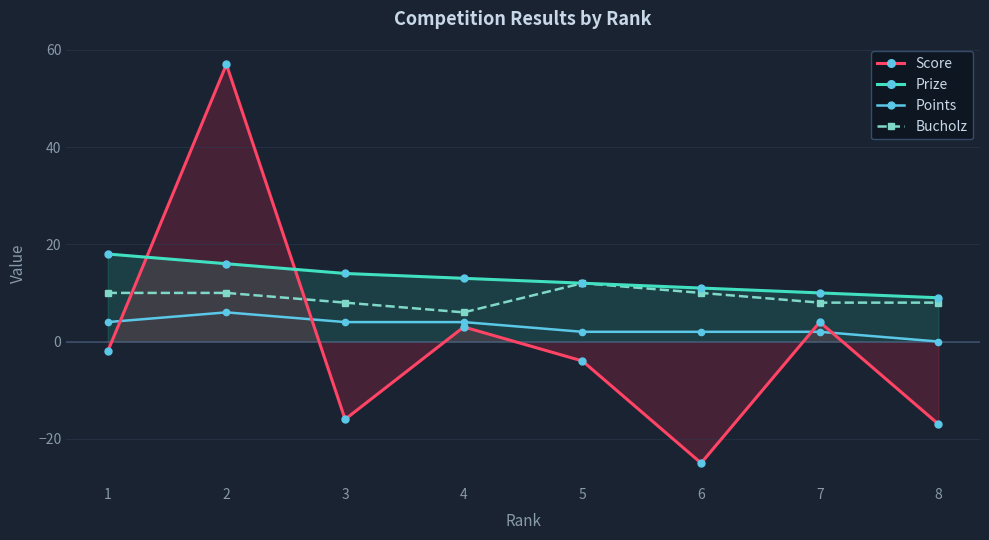

At which label does Points reach its minimum?

8